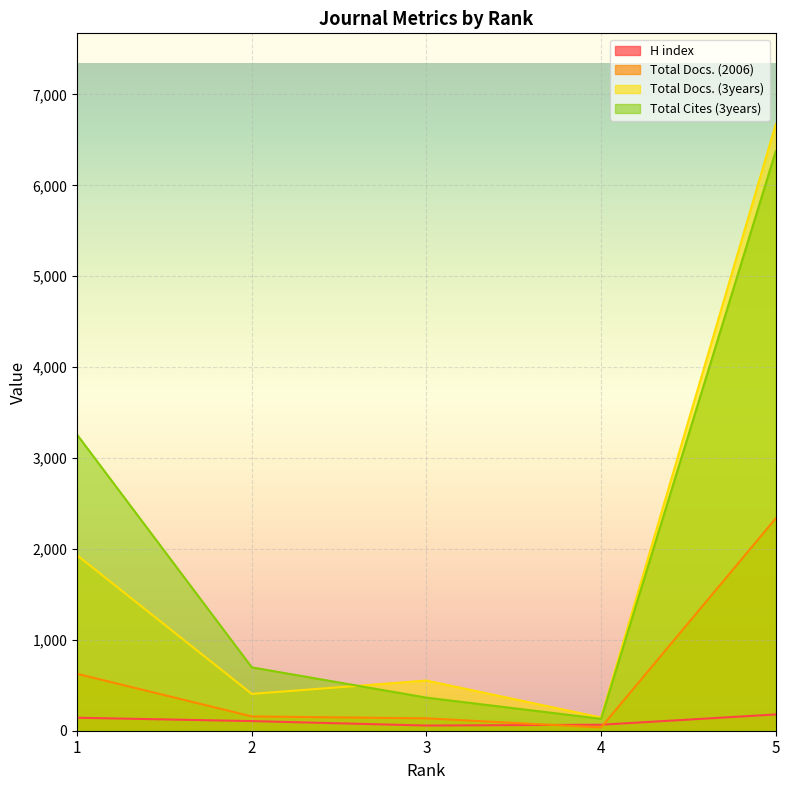

What is the greatest value displayed?

6672